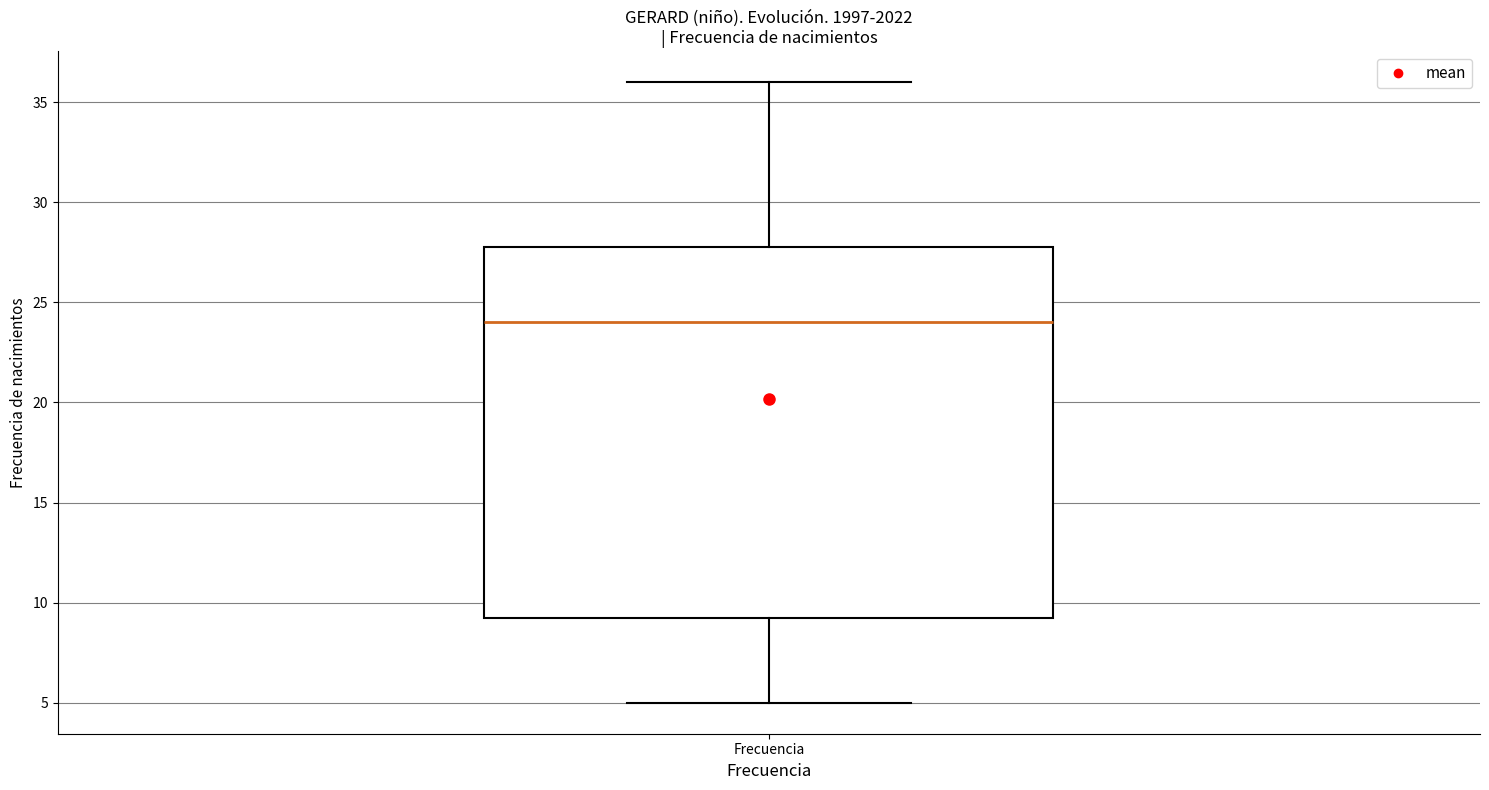

Where does the upper whisker of the box for Frecuencia end on the y-axis? The values are not printed on the chart, so give them approximately, as read against the axis.

36.0